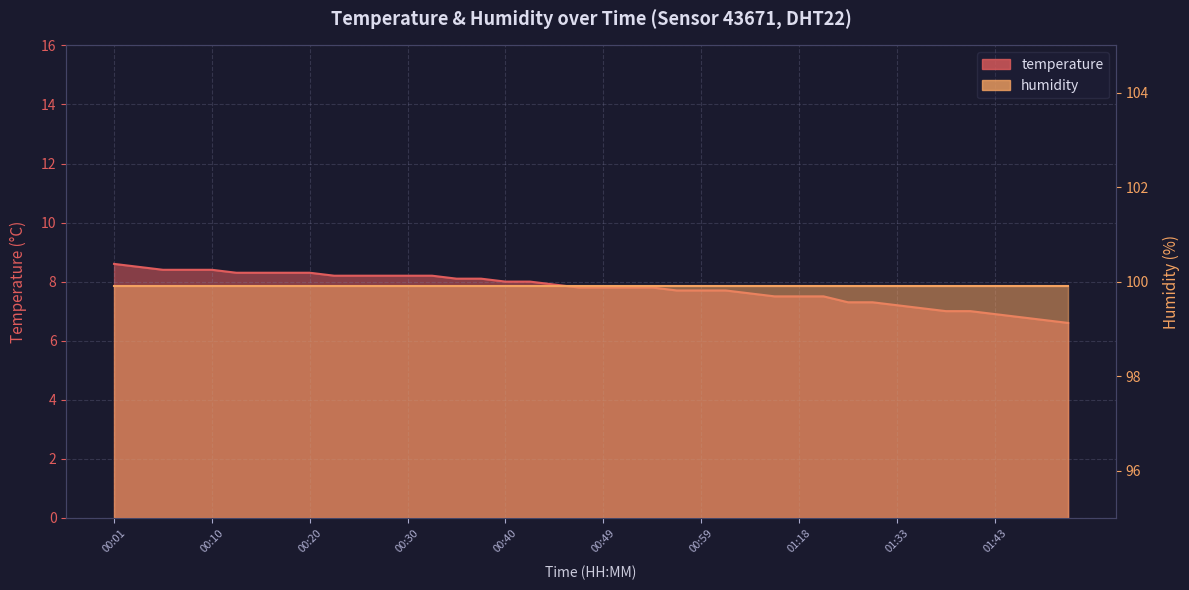

Rank the categories by value from lowest to highest.

01:53, 01:51, 01:46, 01:43, 01:38, 01:40, 01:35, 01:33, 01:28, 01:30, 01:15, 01:18, 01:20, 01:04, 00:57, 00:59, 01:02, 00:47, 00:49, 00:52, 00:54, 00:45, 00:40, 00:42, 00:35, 00:37, 00:23, 00:25, 00:28, 00:30, 00:32, 00:13, 00:15, 00:18, 00:20, 00:06, 00:08, 00:10, 00:03, 00:01